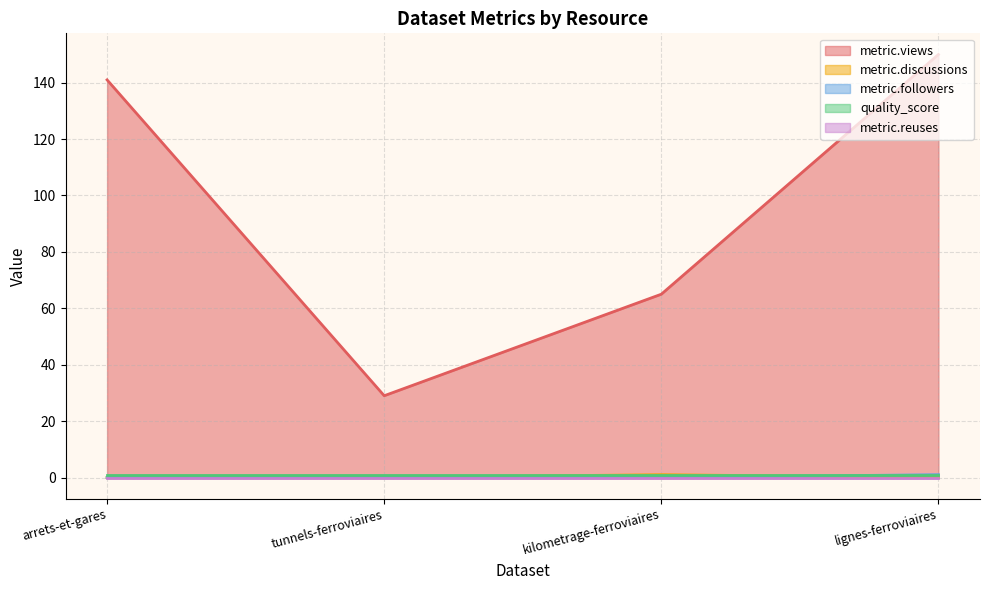

True or false: metric.followers has a value of 1 at arrets-et-gares.

False